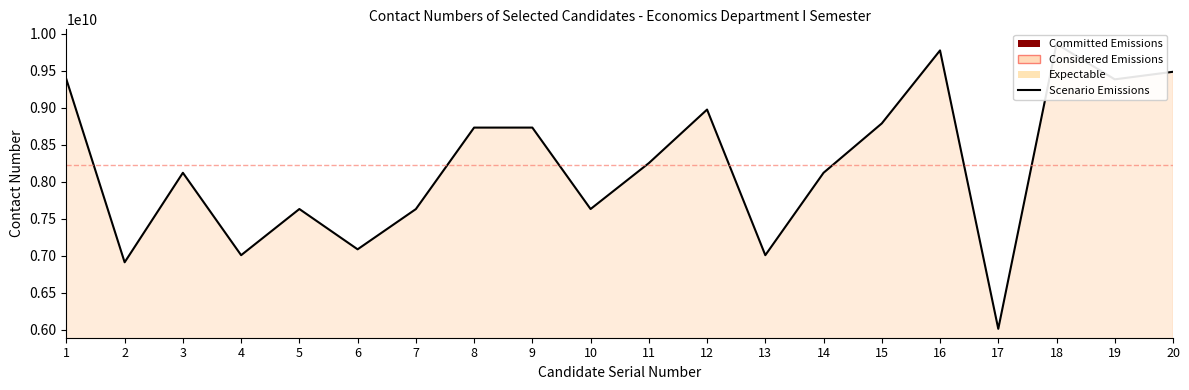

Reading left to right, extract all data points from this chart.

9383077845	6909703534	8119965992	7005705662	7629969023	7085077261	7628894391	8730833194	8730975798	7629881220	8250257797	8974537219	7005664720	8119883388	8787369784	9774356566	6009962119	9862308406	9383247415	9485492195